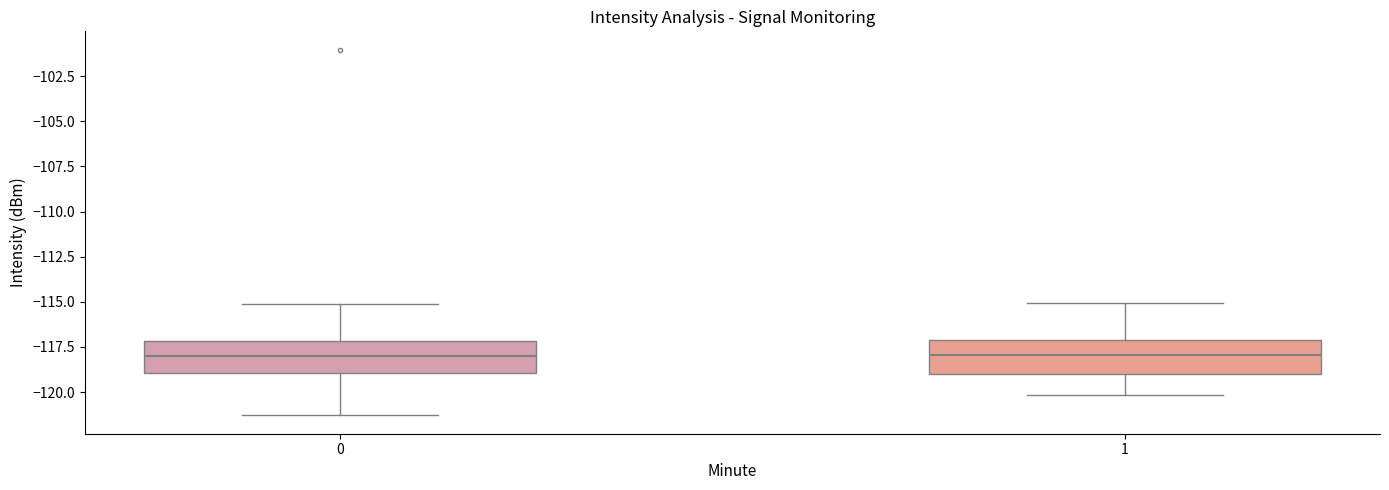

Reading left to right, read every box against the y-axis: the position of its median line, the range the box covers, and the ends of its whiskers. The values are not printed on the chart, so give them approximately, as read against the axis.

0: median -118.0, box -119.0 to -117.0, whiskers -121.5 to -115.0
1: median -118.0, box -119.0 to -117.0, whiskers -120.0 to -115.0